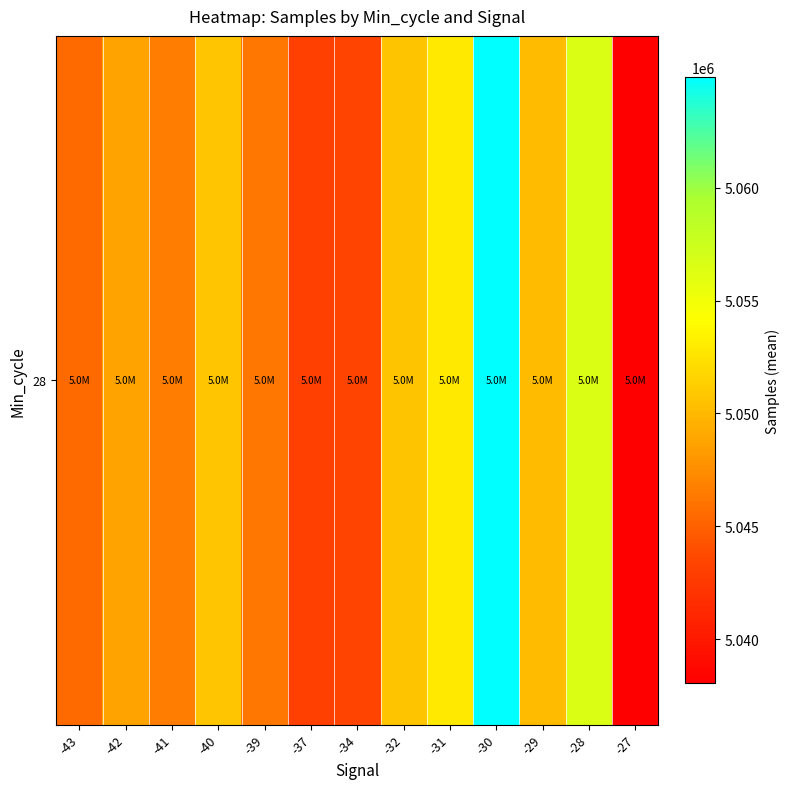

Is it true that the value at -40 is 5050750.5?

True